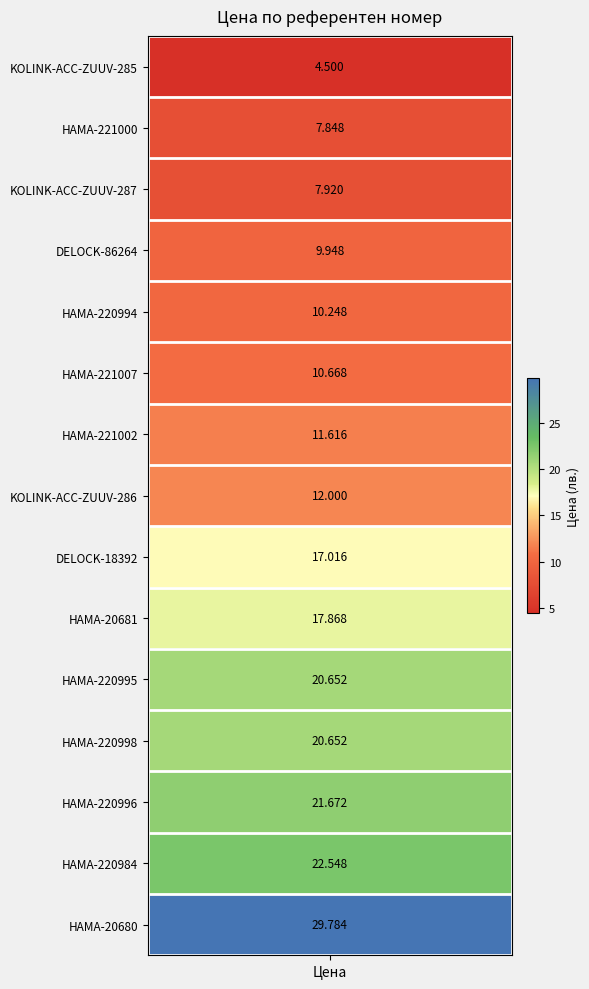

Reading left to right, what are all the values shown in this chart?

KOLINK-ACC-ZUUV-285=4.5	HAMA-221000=7.8	KOLINK-ACC-ZUUV-287=7.9	DELOCK-86264=9.9	HAMA-220994=10.2	HAMA-221007=10.7	HAMA-221002=11.6	KOLINK-ACC-ZUUV-286=12.0	DELOCK-18392=17.0	HAMA-20681=17.9	HAMA-220995=20.7	HAMA-220998=20.7	HAMA-220996=21.7	HAMA-220984=22.5	HAMA-20680=29.8